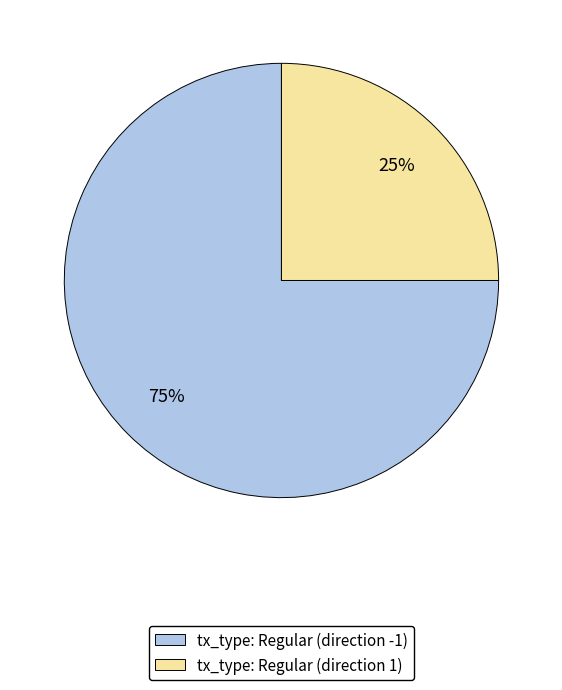

To the nearest percent, what is the difference between the largest and smallest slice percentages?

50%